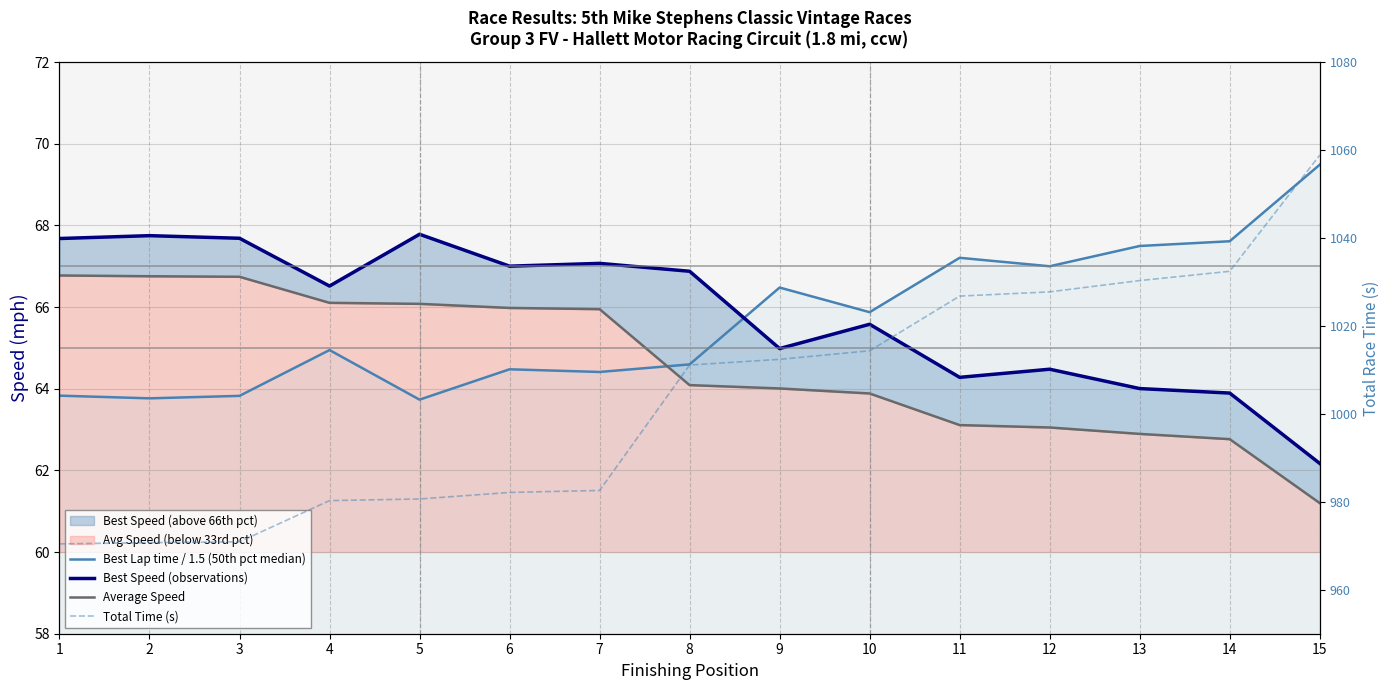

Reading left to right, what are all the values shown in this chart?

Best Lap time / 1.5 (50th pct median): 1=63.8	2=63.8	3=63.8	4=64.9	5=63.7	6=64.5	7=64.4	8=64.6	9=66.5	10=65.9	11=67.2	12=67.0	13=67.5	14=67.6	15=69.5
Best Speed (observations): 1=67.7	2=67.7	3=67.7	4=66.5	5=67.8	6=67.0	7=67.1	8=66.9	9=65.0	10=65.6	11=64.3	12=64.5	13=64.0	14=63.9	15=62.2
Average Speed: 1=66.8	2=66.8	3=66.7	4=66.1	5=66.1	6=66.0	7=65.9	8=64.1	9=64.0	10=63.9	11=63.1	12=63.1	13=62.9	14=62.8	15=61.2
Total Time (s): 1=970.4	2=970.7	3=970.9	4=980.3	5=980.6	6=982.1	7=982.6	8=1011.1	9=1012.4	10=1014.3	11=1026.8	12=1027.7	13=1030.3	14=1032.4	15=1058.8